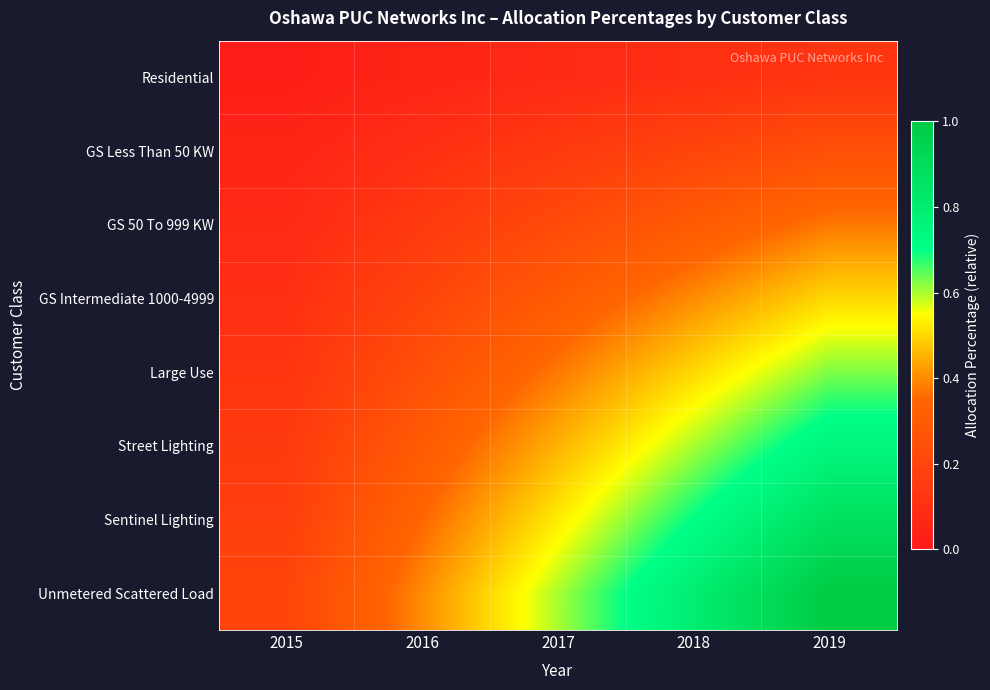

Reading left to right, what are all the values shown in this chart?

Residential: 2015=0.0	2016=0.1	2017=0.1	2018=0.1	2019=0.1
GS Less Than 50 KW: 2015=0.1	2016=0.1	2017=0.1	2018=0.2	2019=0.2
GS 50 To 999 KW: 2015=0.1	2016=0.1	2017=0.2	2018=0.3	2019=0.4
GS Intermediate 1000-4999: 2015=0.1	2016=0.2	2017=0.3	2018=0.4	2019=0.5
Large Use: 2015=0.1	2016=0.2	2017=0.4	2018=0.5	2019=0.6
Street Lighting: 2015=0.1	2016=0.3	2017=0.5	2018=0.6	2019=0.8
Sentinel Lighting: 2015=0.2	2016=0.3	2017=0.5	2018=0.7	2019=0.9
Unmetered Scattered Load: 2015=0.2	2016=0.4	2017=0.6	2018=0.8	2019=1.0